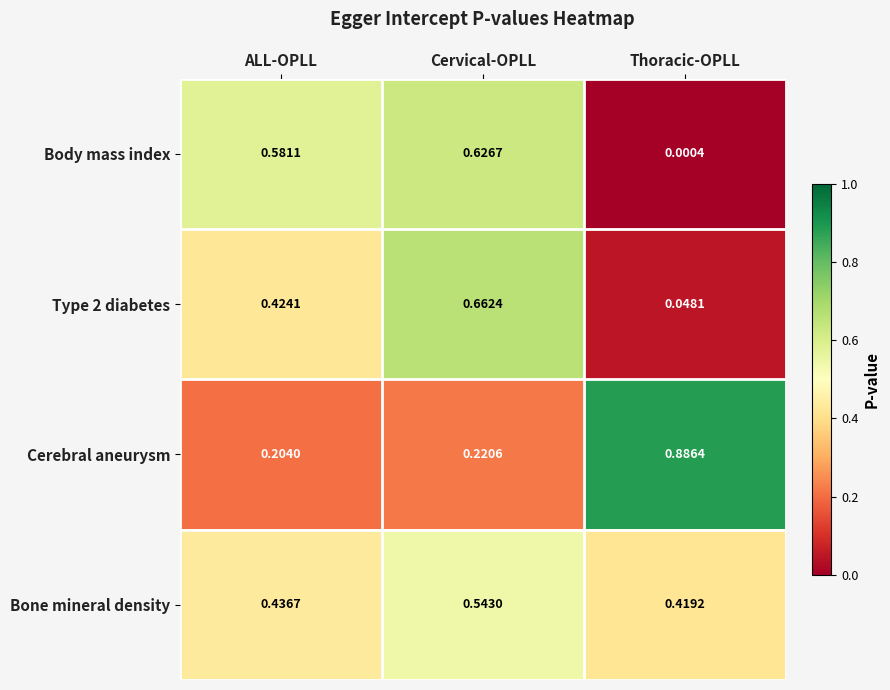

At which label does Bone mineral density reach its peak?

Cervical-OPLL